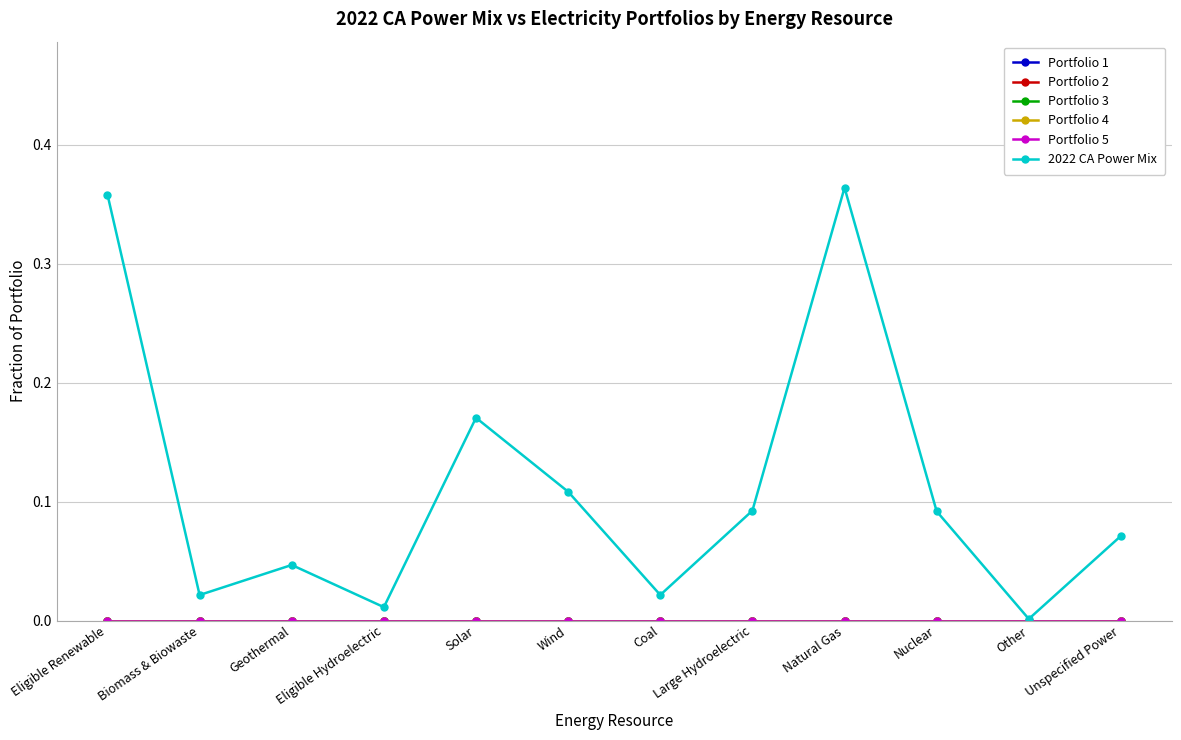

What is the total value across all series at Nuclear?

0.1